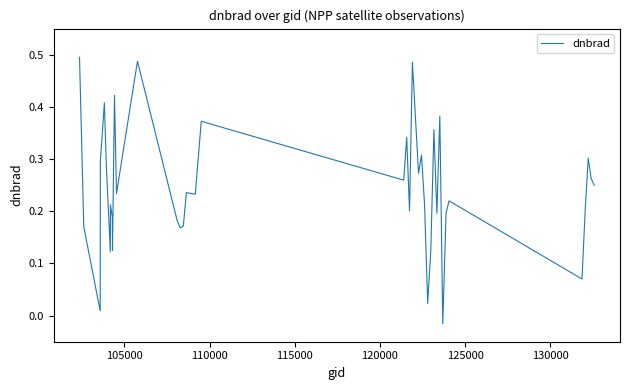

How many points are lower than both their immediate neighbors (excluding endpoints)?

13